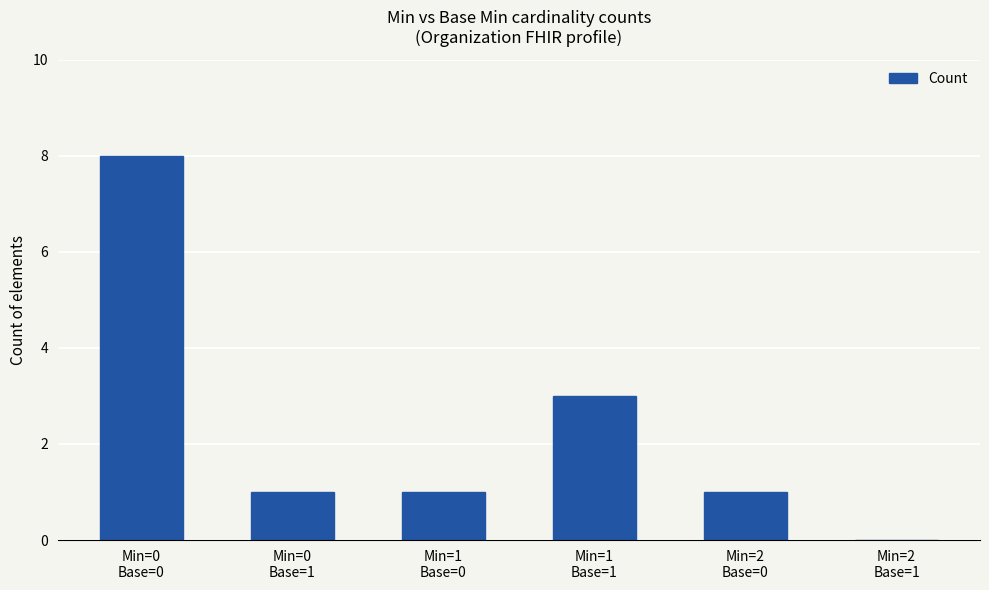

What is the change in value from Min=1
Base=0 to Min=2
Base=1?

-1